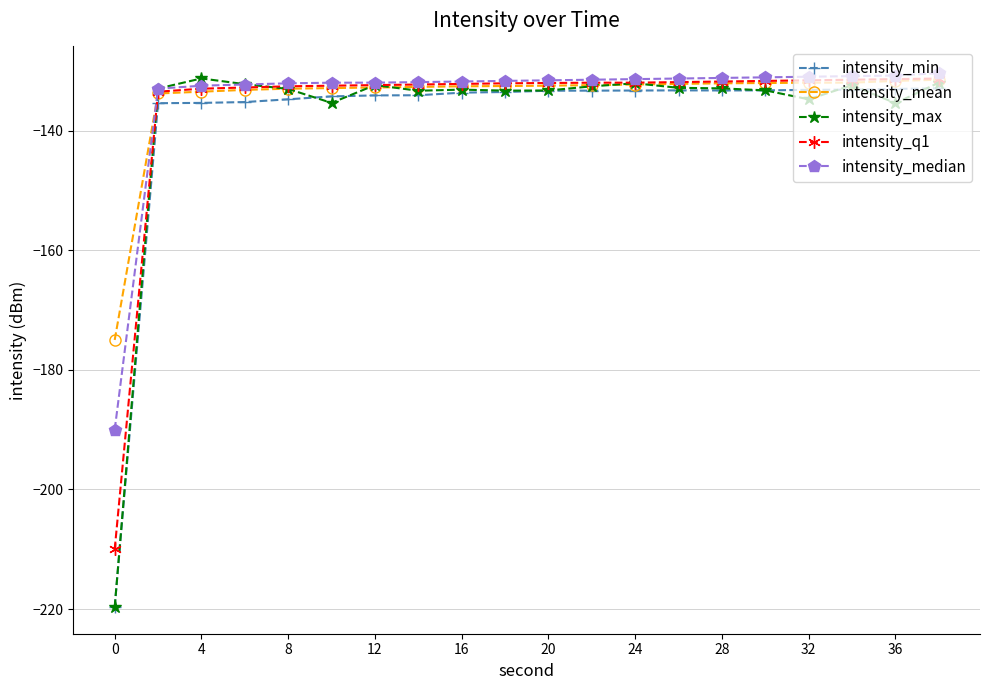

True or false: intensity_median and intensity_min cross at least once.

False